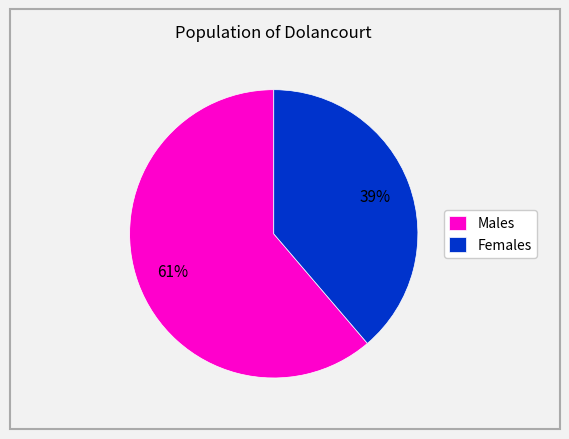

What is the largest slice in the pie chart?

Males